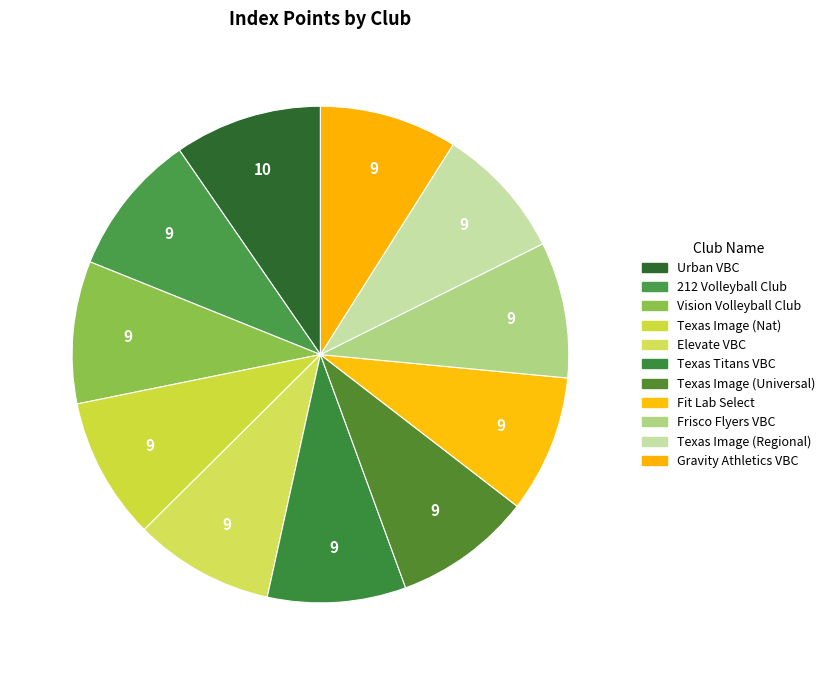

Count the number of slices in the pie.

11